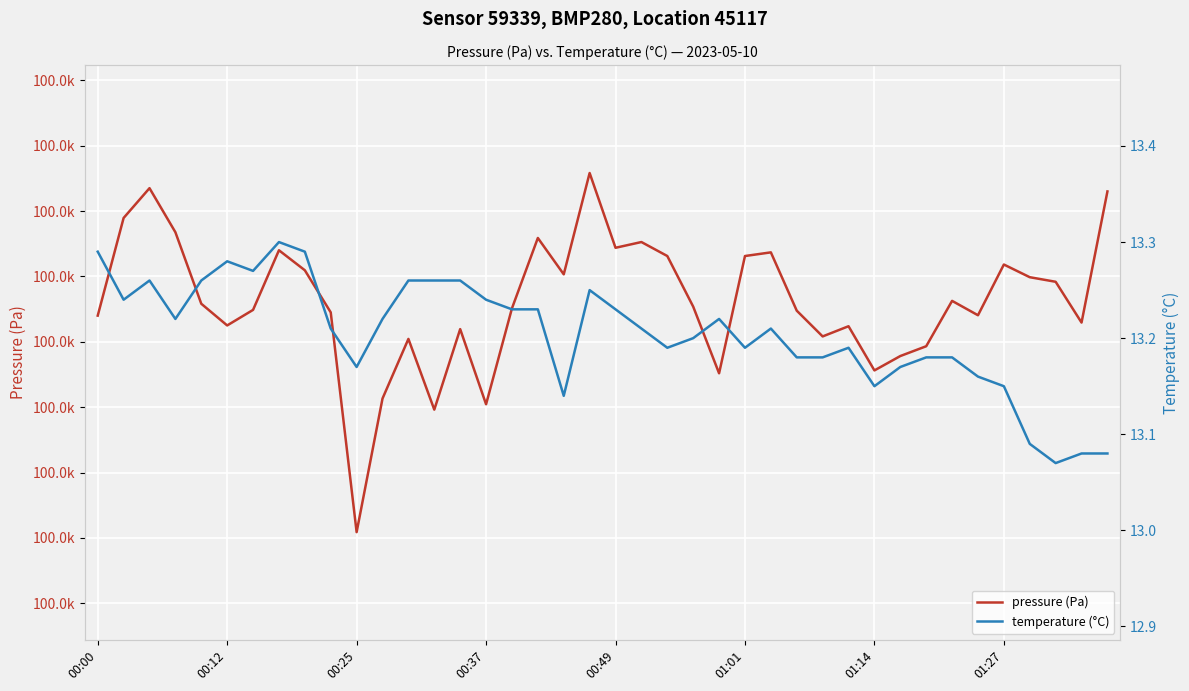

True or false: temperature (°C) and pressure (Pa) intersect in this chart.

False